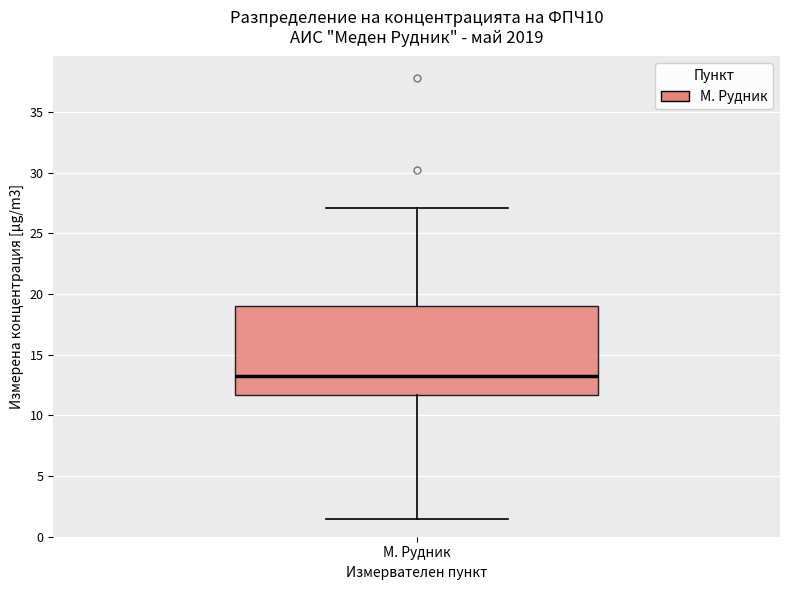

Read this box plot against the y-axis: the position of the median line, the range covered by the box, and the ends of both whiskers. The values are not printed on the chart, so give them approximately, as read against the axis.

median 13.5, box 11.5 to 19.0, whiskers 1.5 to 27.0